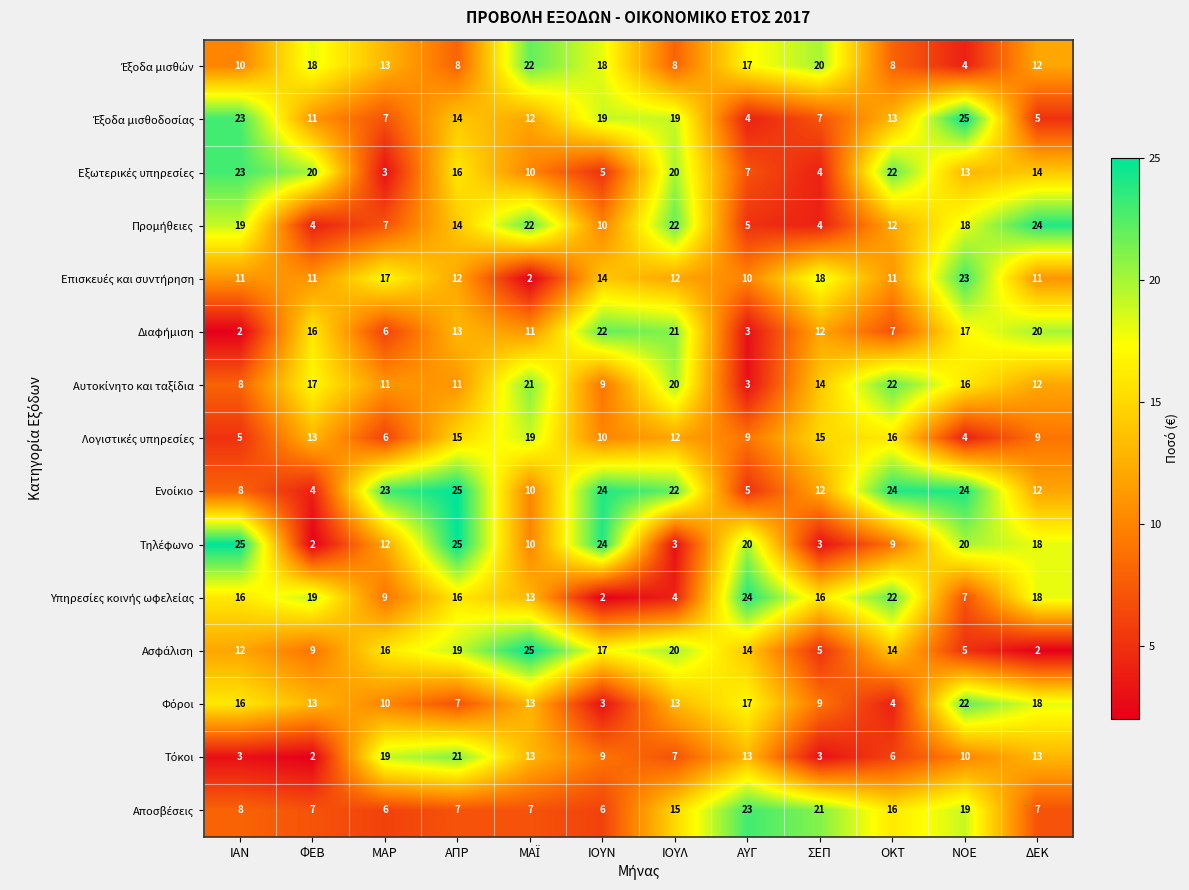

What is the total value across all series at ΑΠΡ?

223